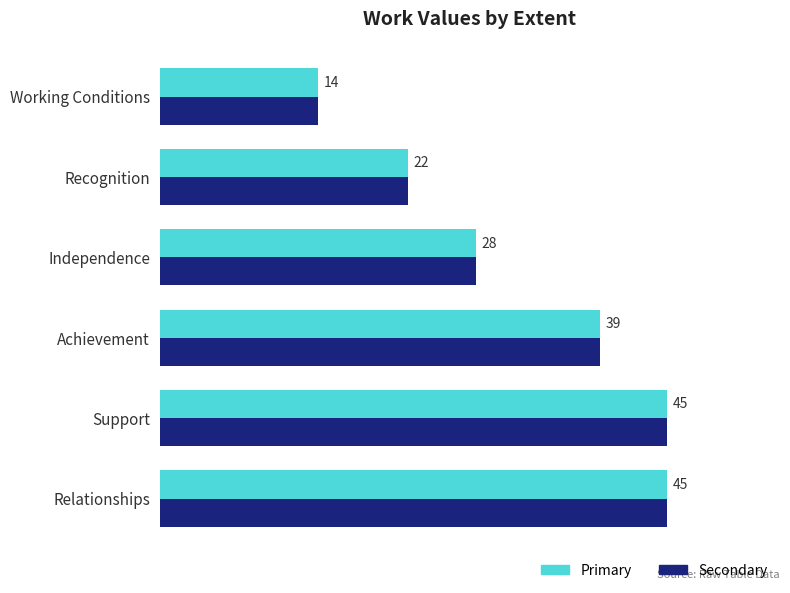

Which category has the lowest value across all series?

Working Conditions